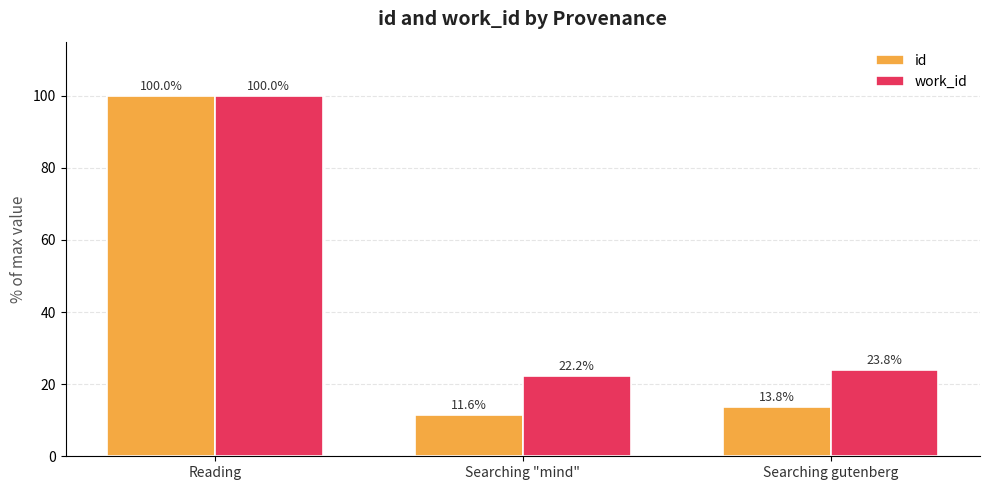

What is the difference between the id values at Reading and Searching "mind"?

88.4